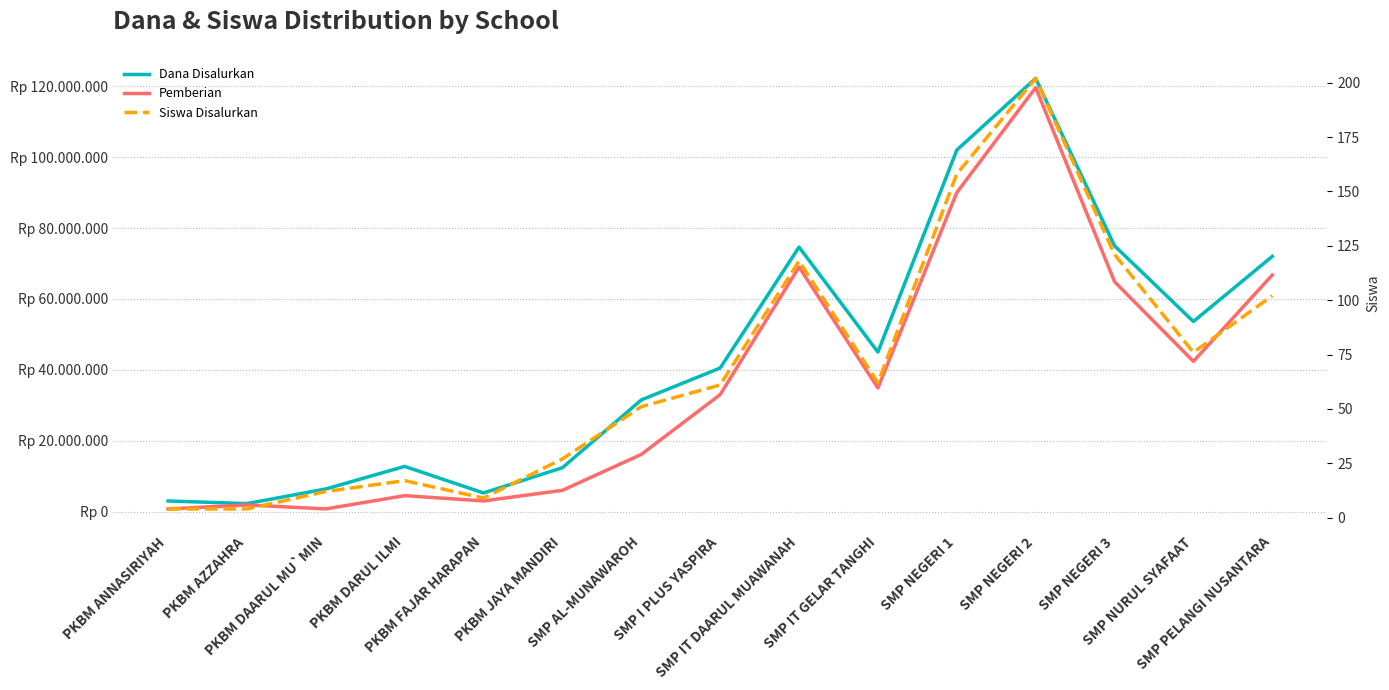

What is the sum of the Pemberian values at SMP IT GELAR TANGHI and SMP NEGERI 1?

124875000